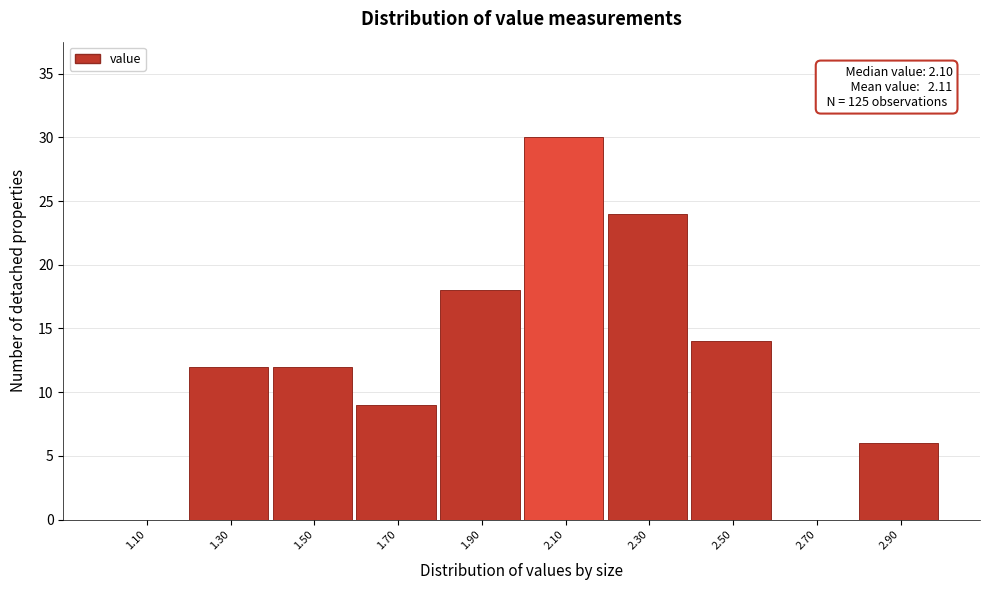

Reading left to right, what are all the values shown in this chart?

1.10=0	1.30=12	1.50=12	1.70=9	1.90=18	2.10=30	2.30=24	2.50=14	2.70=0	2.90=6